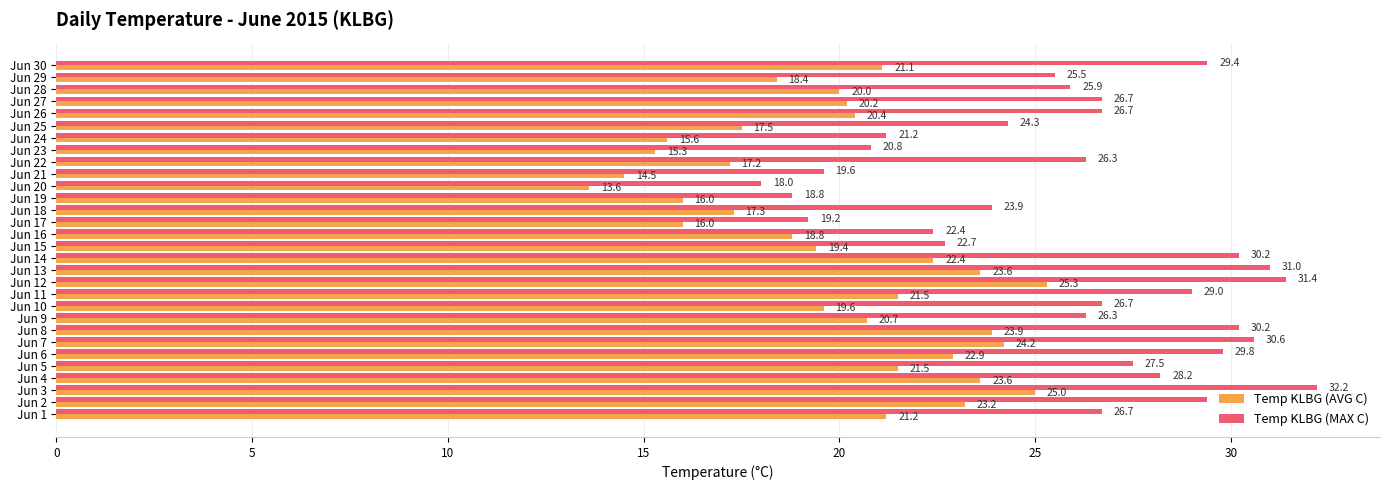

What is the total value across all series at Jun 7?

54.8